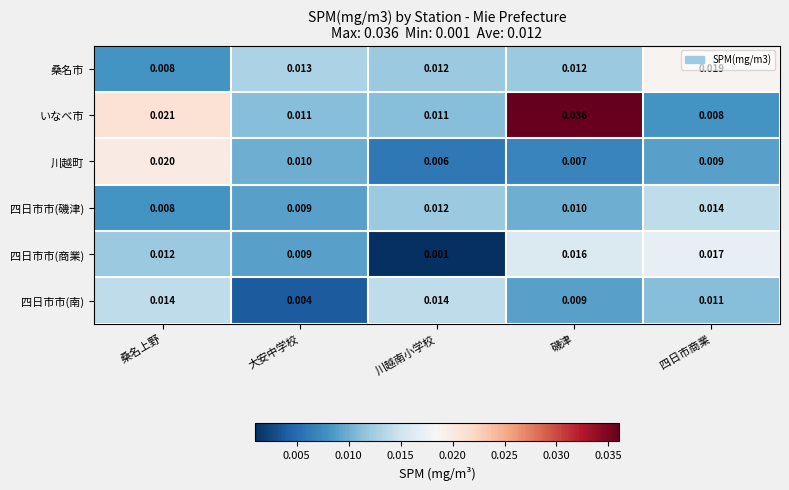

Is the value of 四日市市(商業) at 大安中学校 greater than the value of 桑名市 at 四日市商業?

No